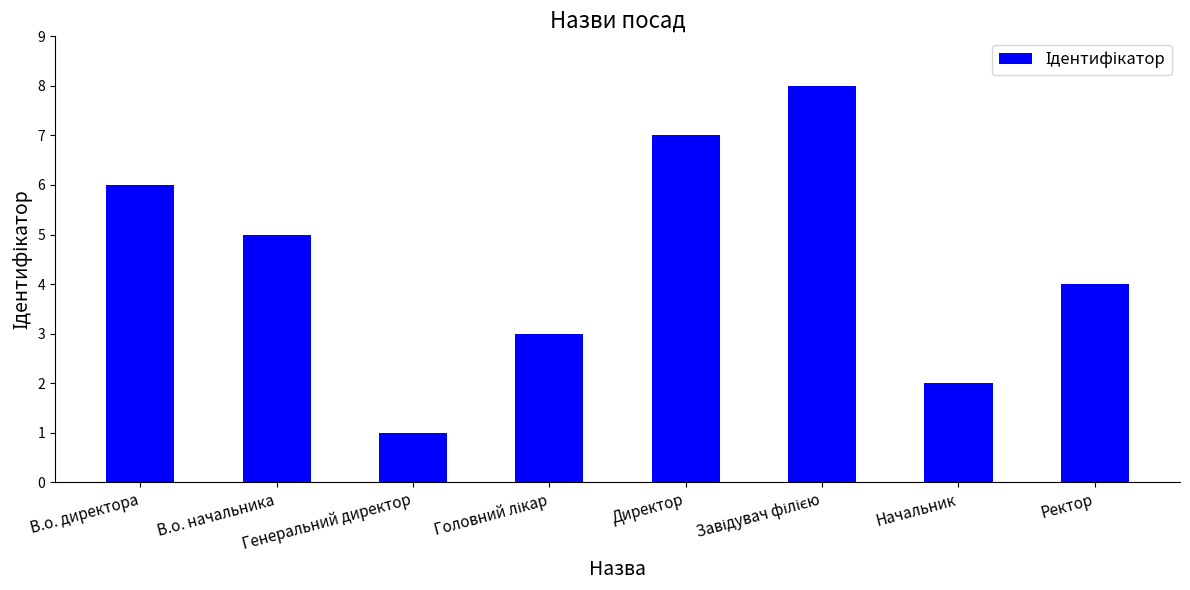

What is the difference between the values at Директор and Генеральний директор?

6